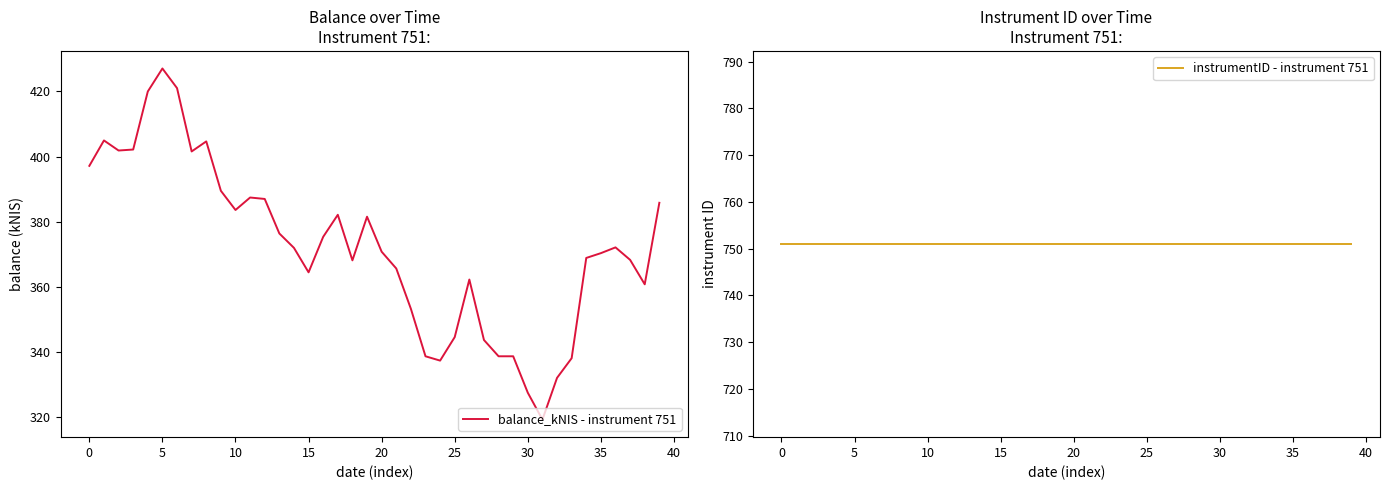

List the series in order of their overall mean, lowest first.

balance_kNIS - instrument 751, instrumentID - instrument 751